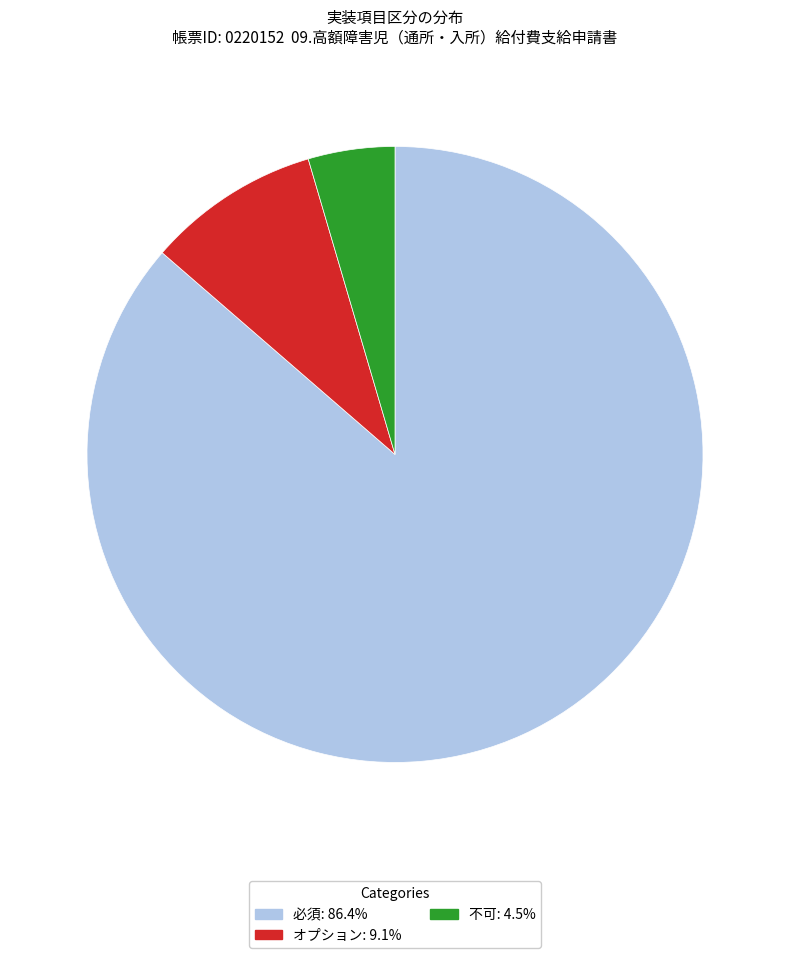

Does any single category account for the majority?

Yes